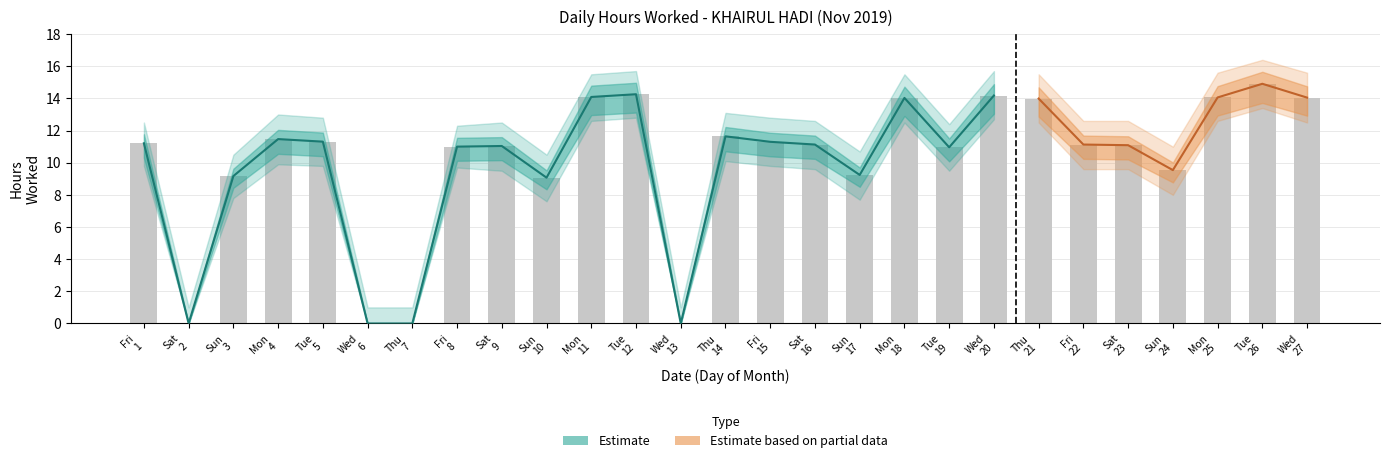

What is the difference between the upper_band values at 15 and 23?

0.2